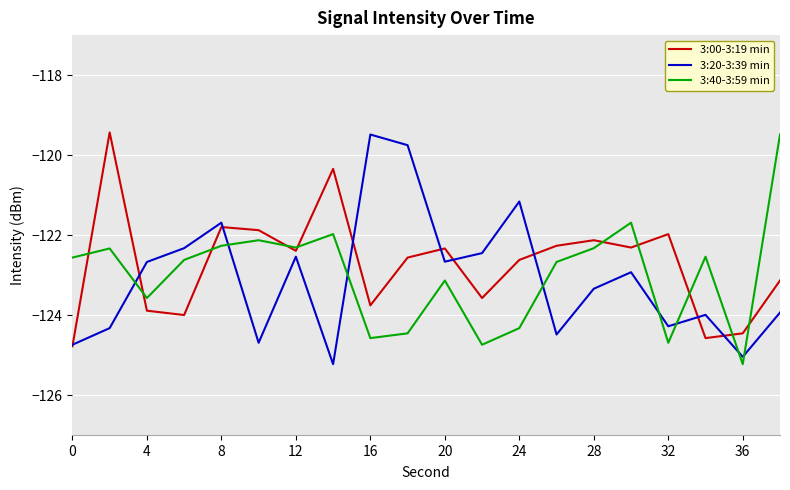

What is the minimum value shown in the chart?

-125.2